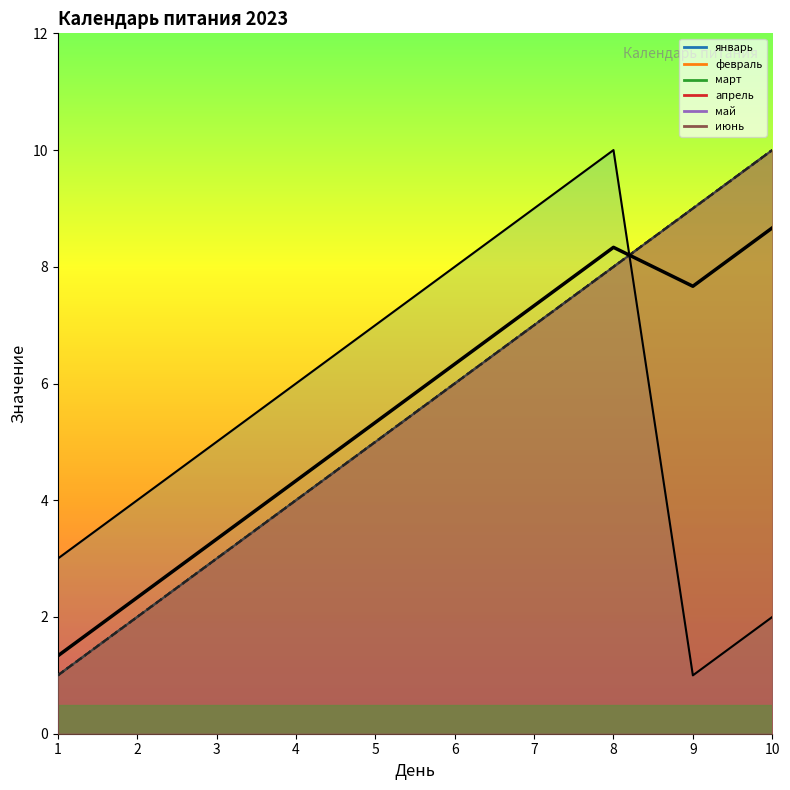

Which series has the largest range (max minus min)?

январь